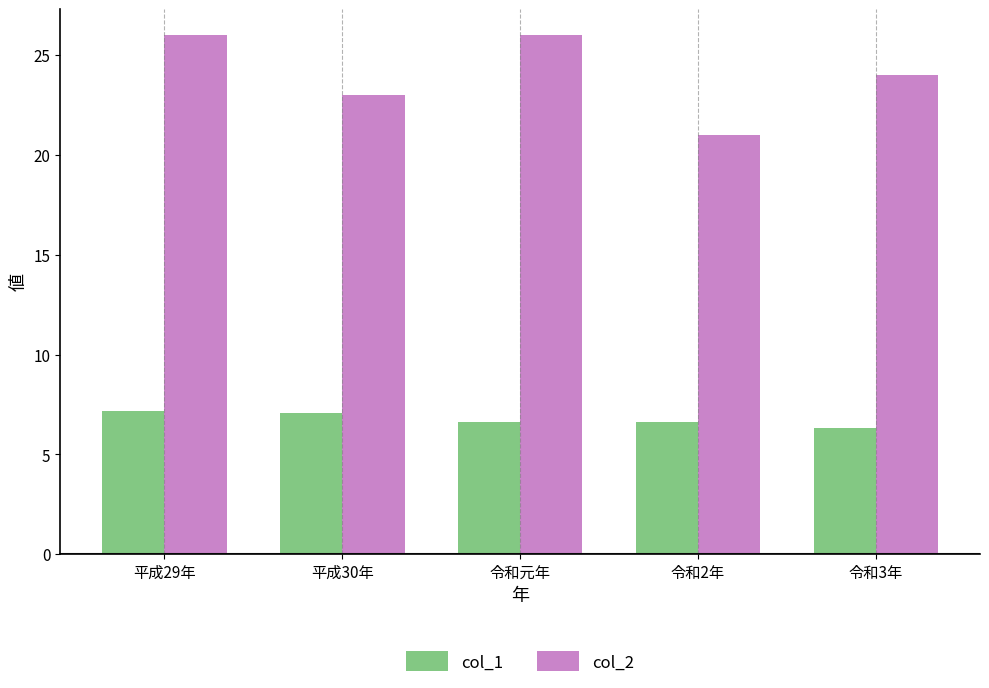

What is the total value across all series at 平成30年?

30.1